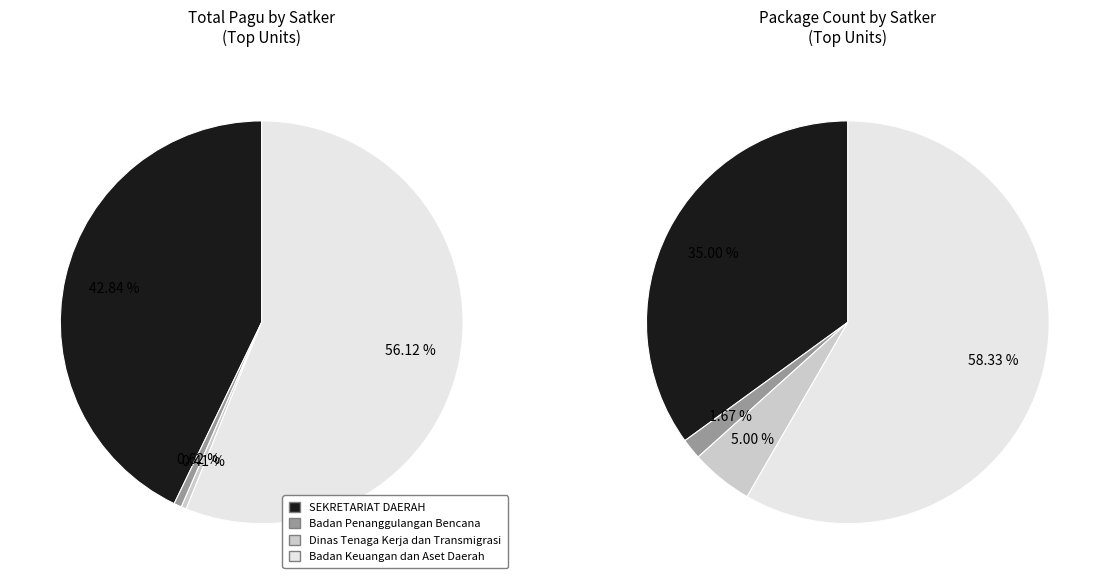

Is the sum of 7 and 10 greater than half?

Yes